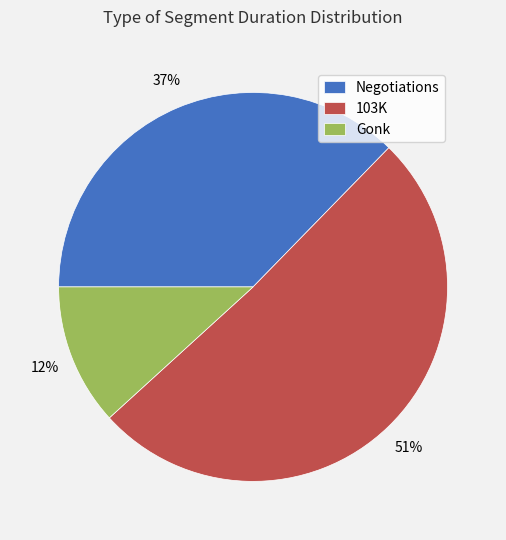

To the nearest percent, what percentage of the pie is 103K?

51%